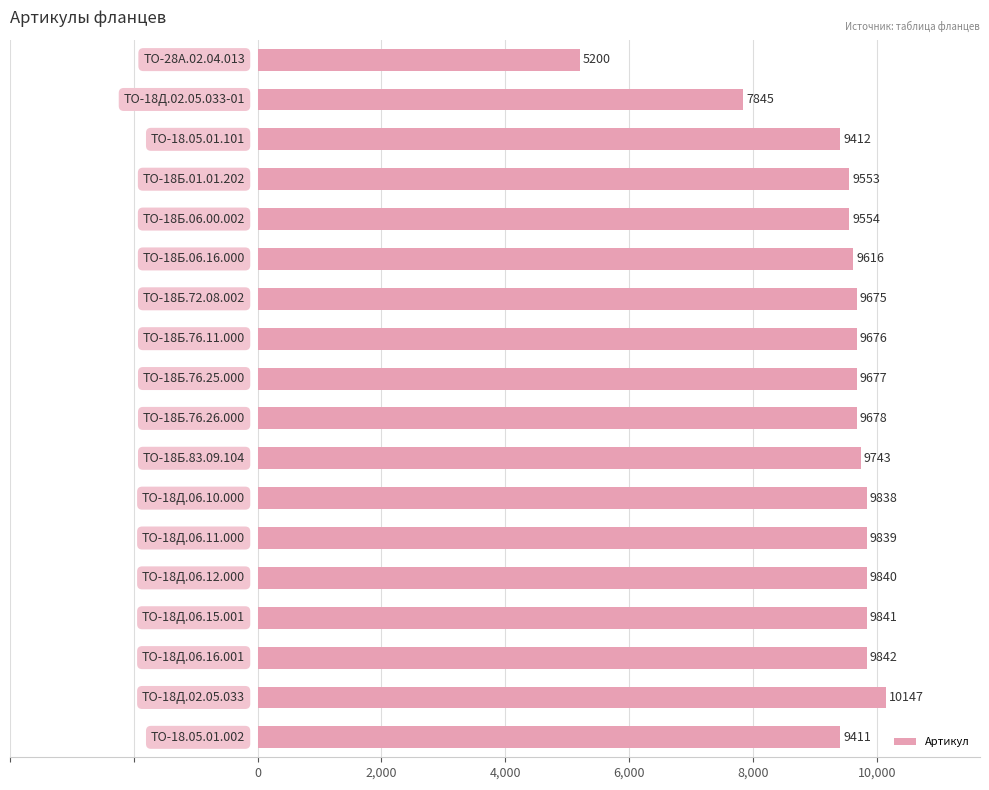

What is the sum of all values?

168387